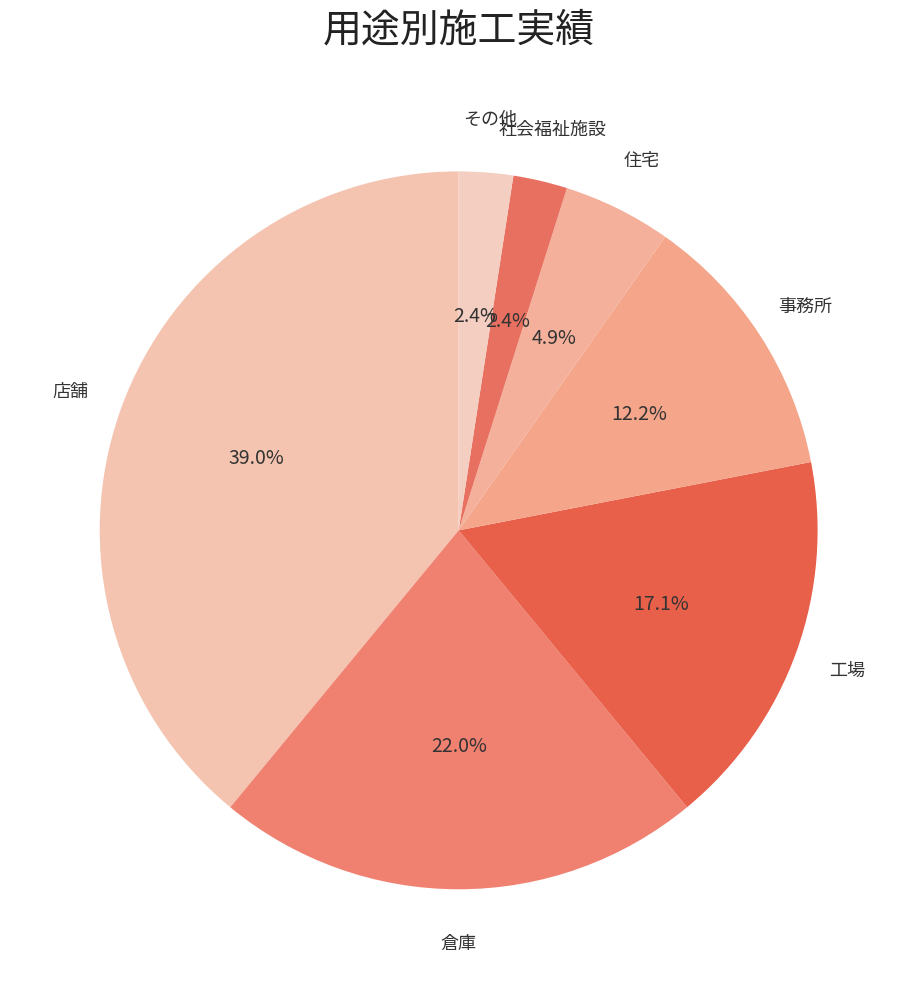

Approximately how many times larger is the value at 住宅 compared to 店舗?

0.1